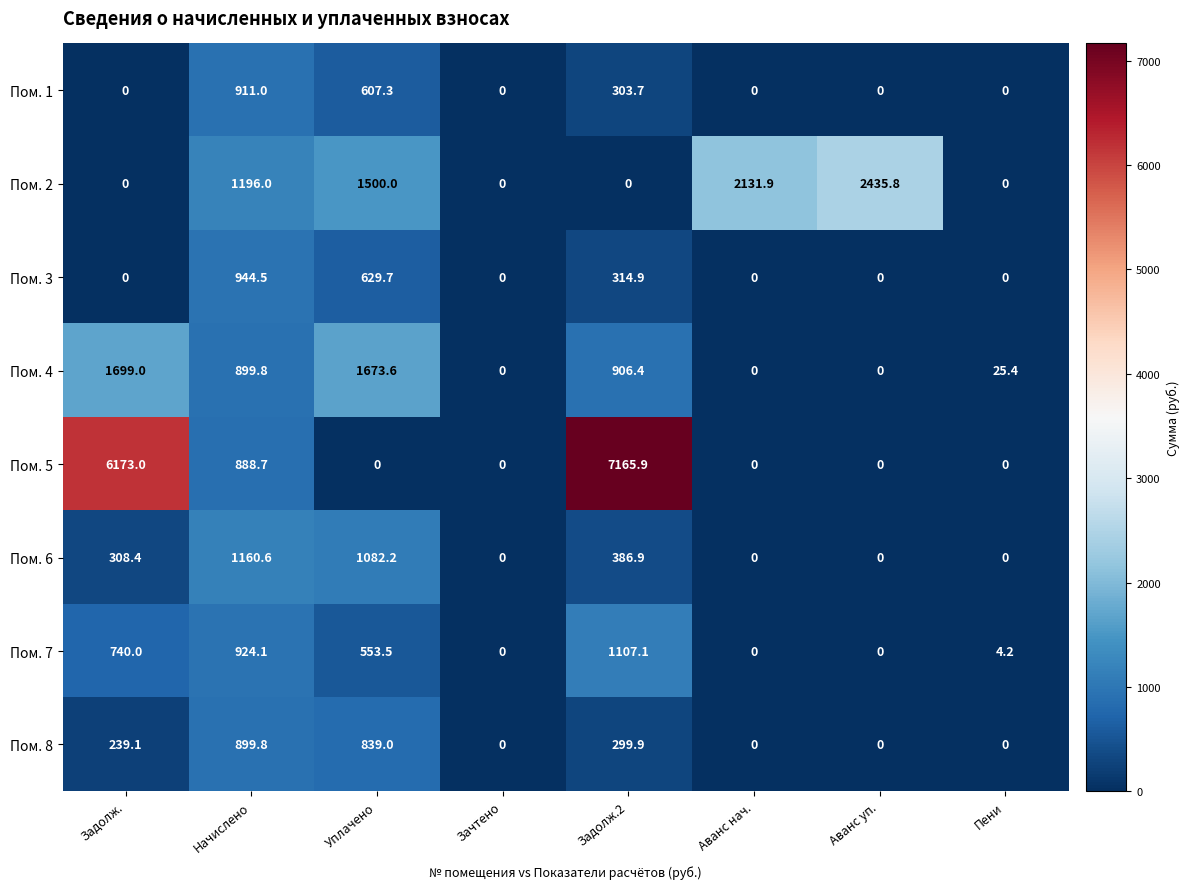

Is the value of Пом. 4 at Аванс уп. greater than the value of Пом. 7 at Уплачено?

No